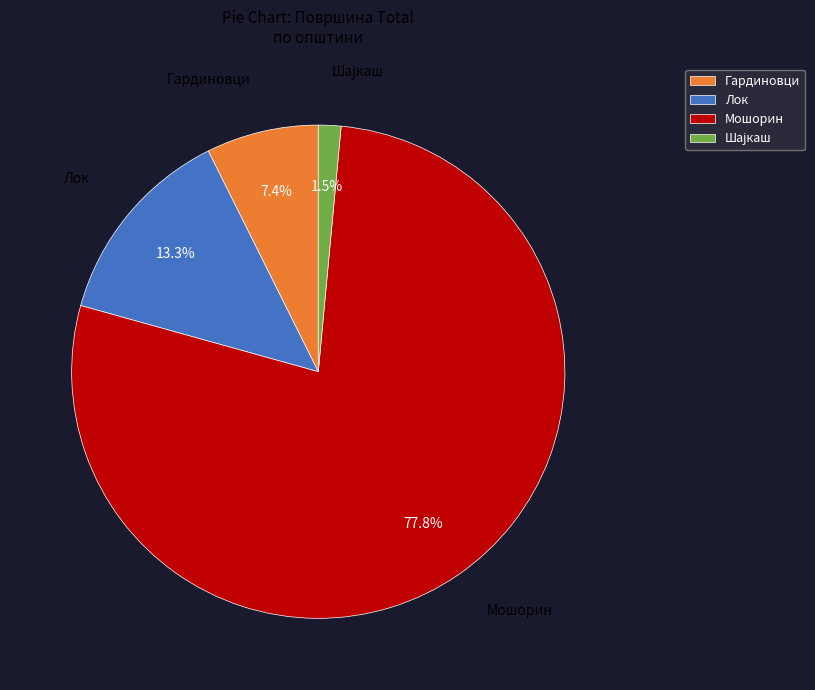

Is there any slice that represents more than half of the pie?

Yes